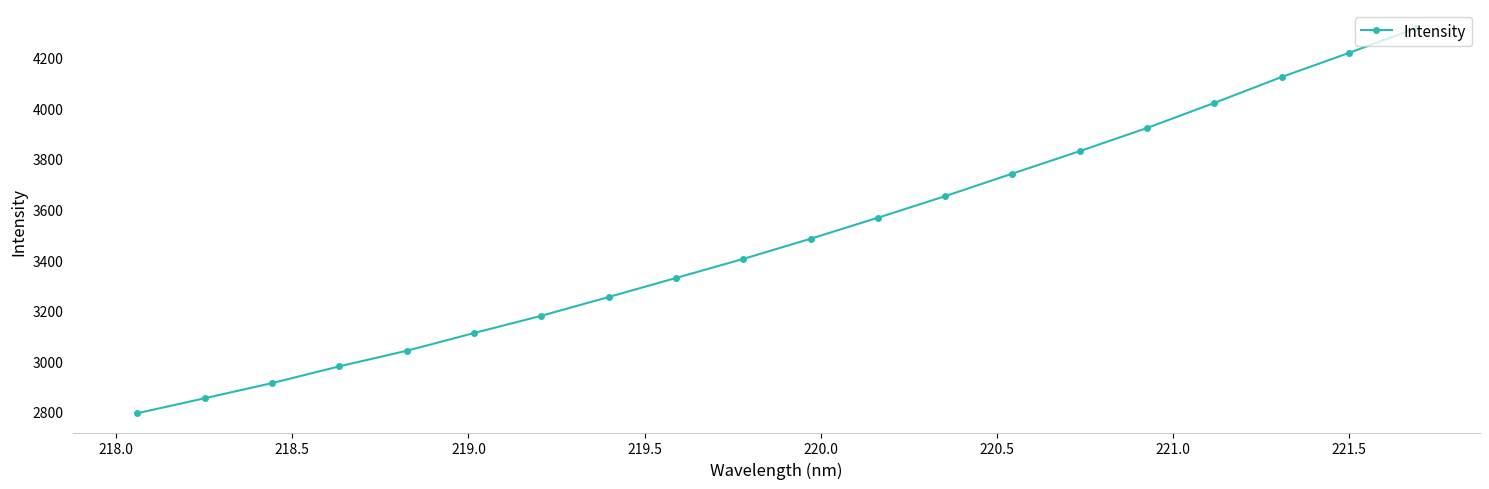

What is the difference between the second highest and minimum values?

1425.6